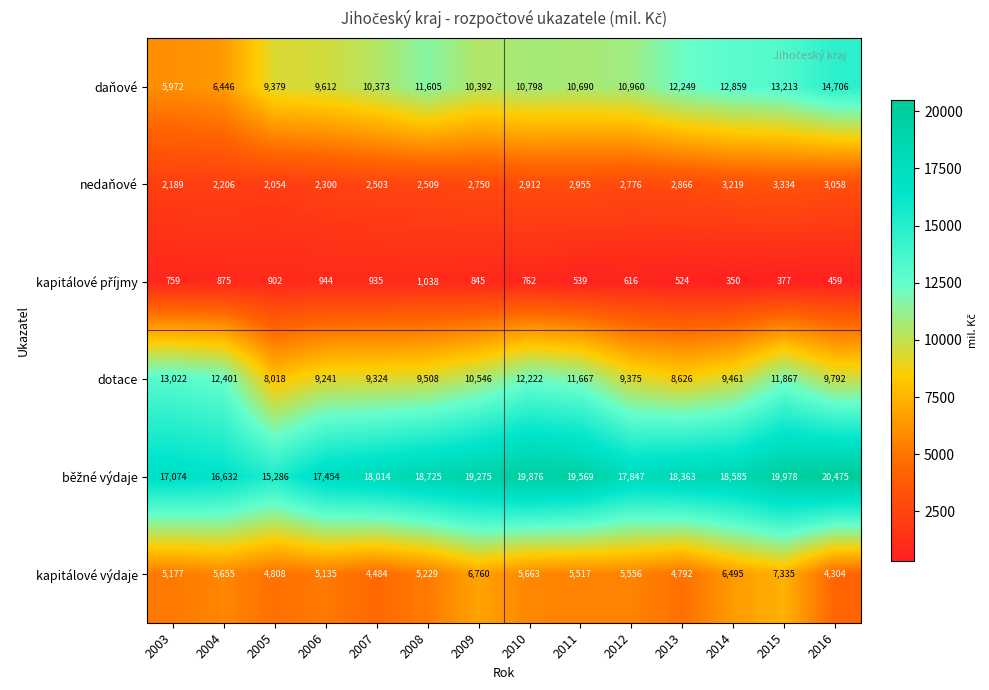

What is the difference between the highest and lowest values at 2014?

18235